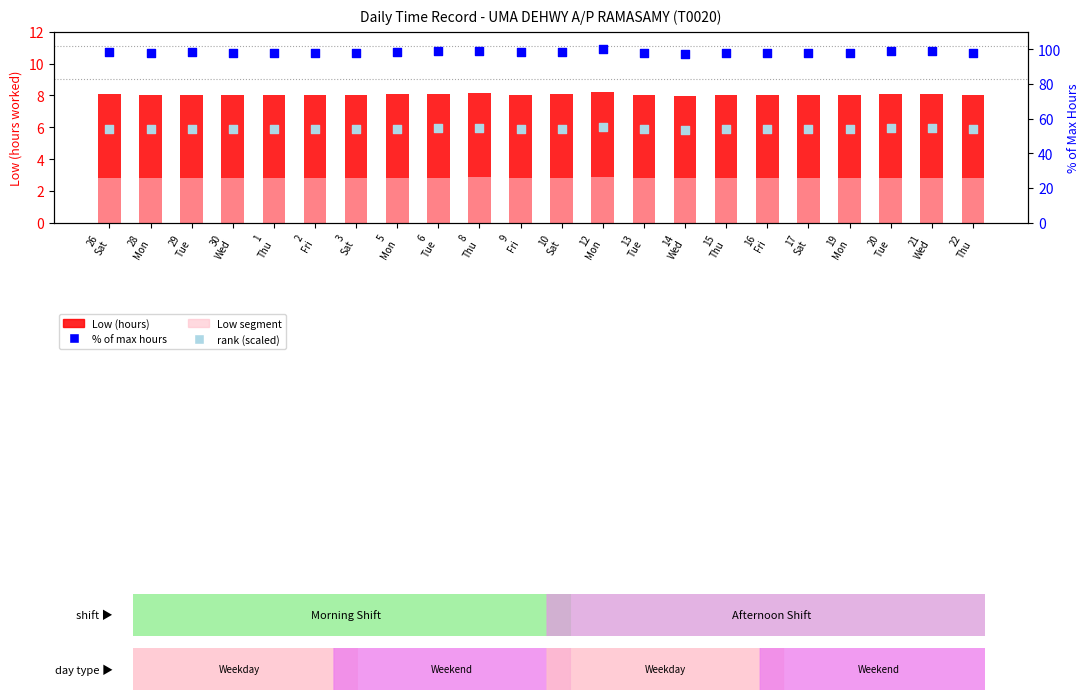

Which series has the largest total across all categories?

% of max hours